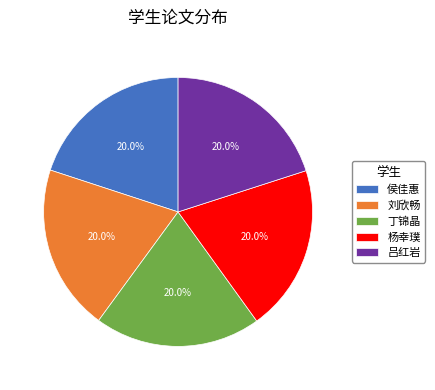

Is there a majority slice in this chart?

No